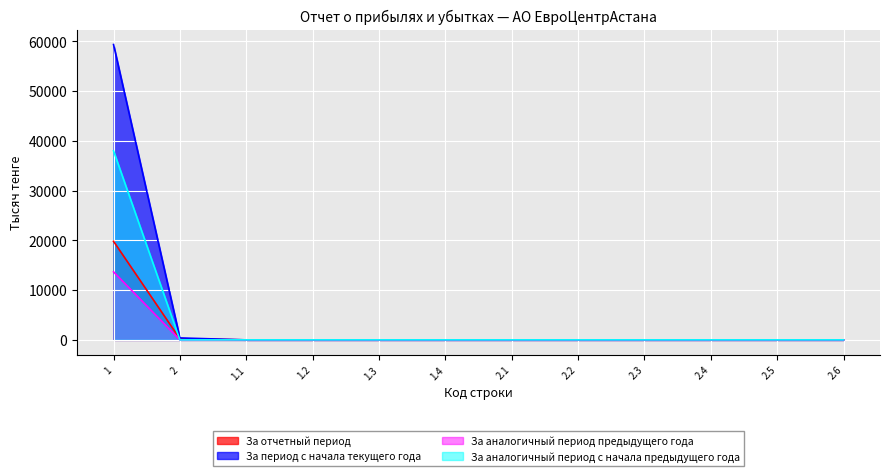

How many positive values does the За период с начала текущего года series have?

2